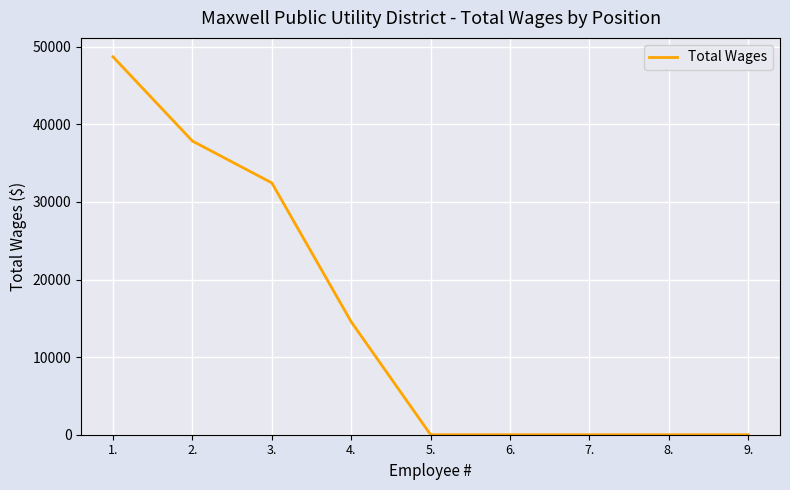

Reading left to right, transcribe all the data shown in this chart.

1.=48709	2.=37851	3.=32457	4.=14550	5.=0	6.=0	7.=0	8.=0	9.=0